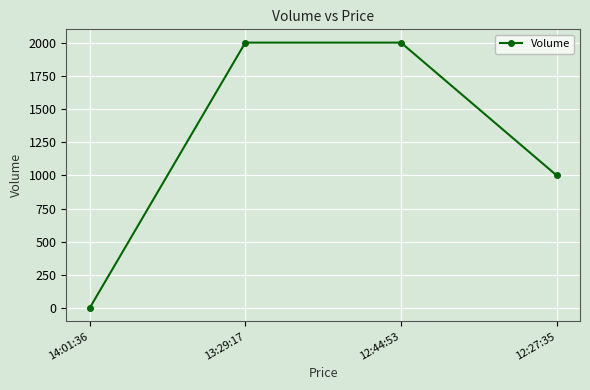

What is the maximum value shown in the chart?

2000